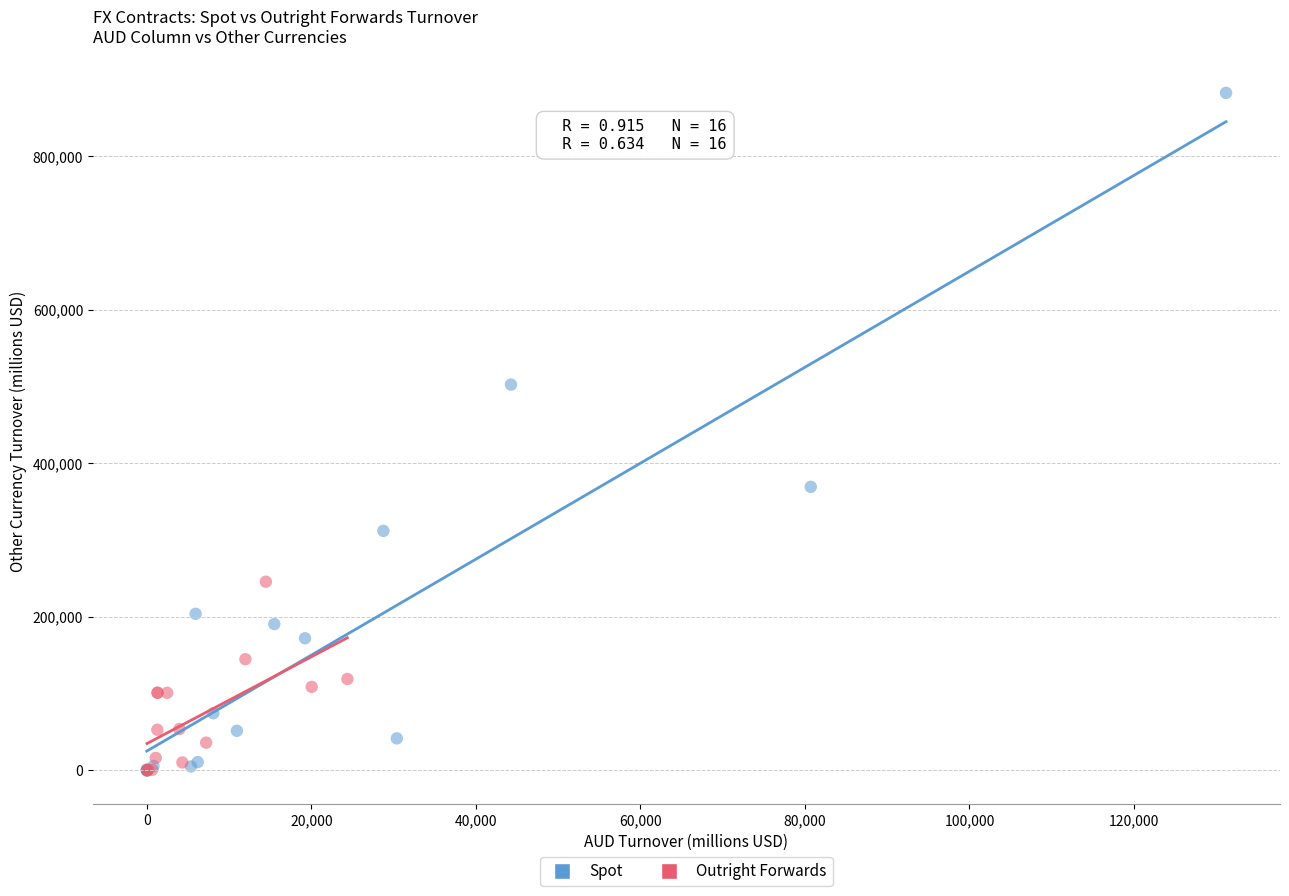

Which series contains the highest Y value?

Spot